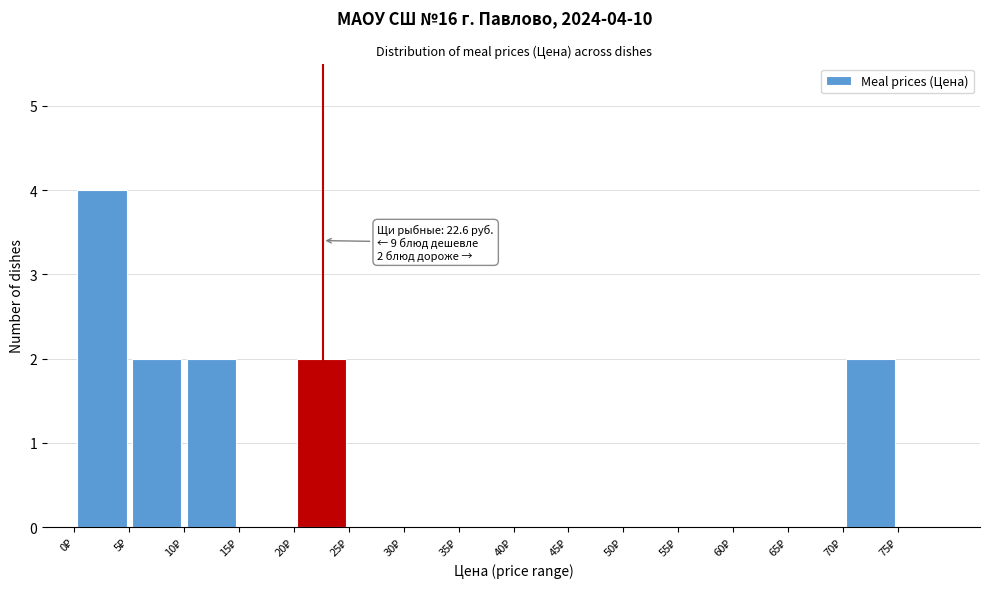

Which range on the x-axis has the tallest bar?

0 to 5